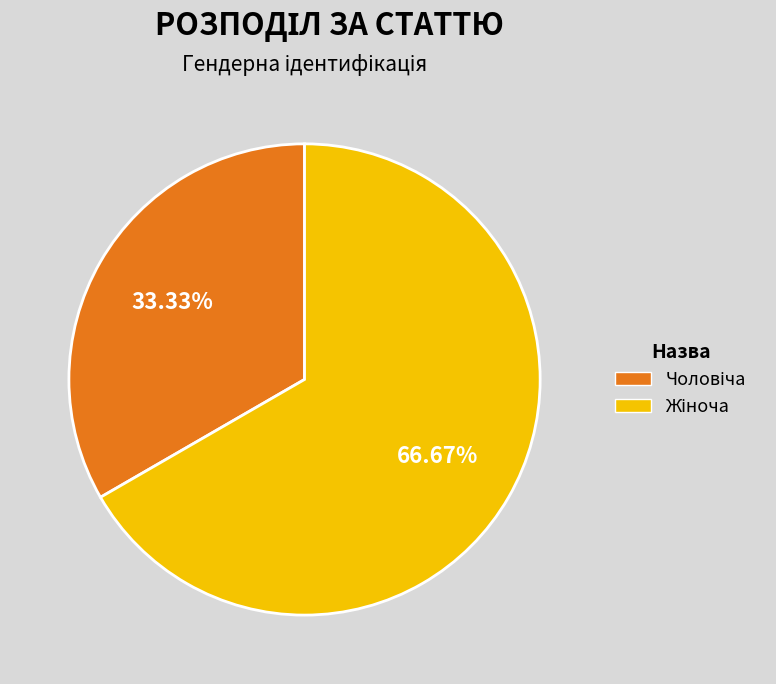

Is there a majority slice in this chart?

Yes